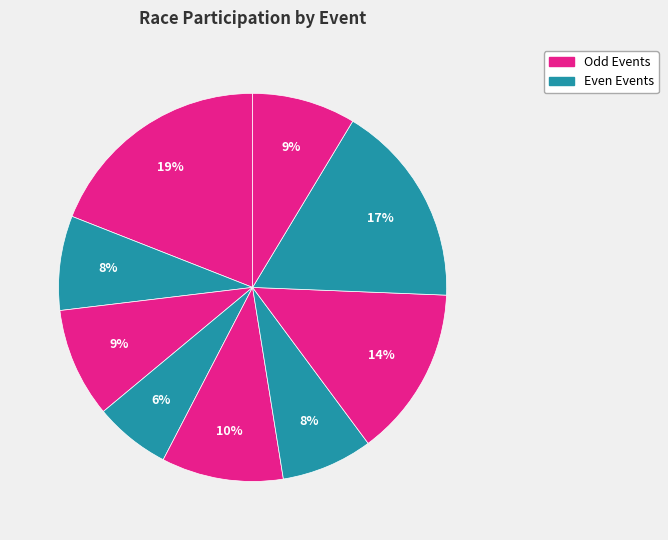

To the nearest percent, what is the difference between the largest and smallest slice percentages?

13%